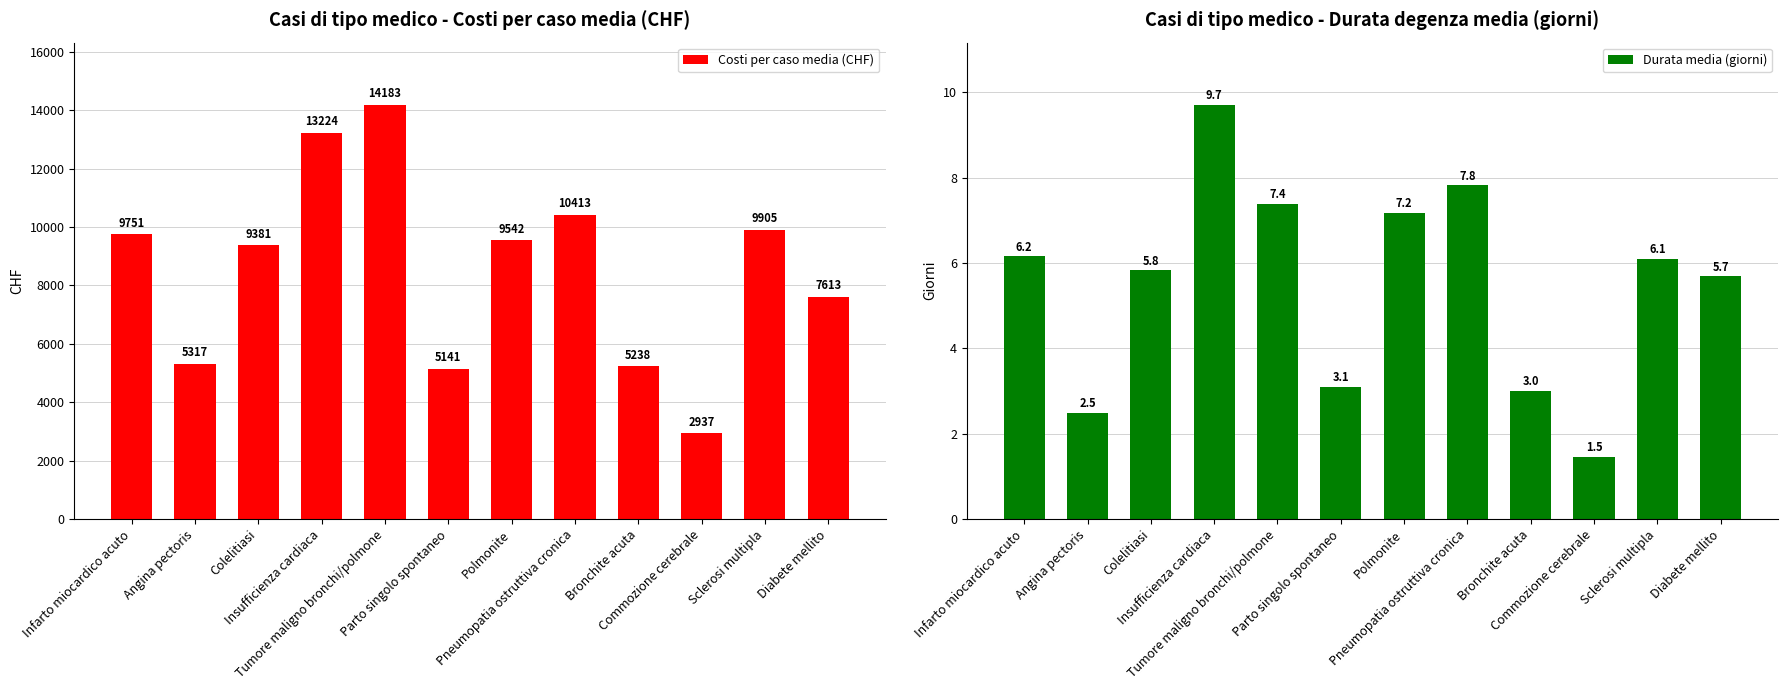

Which series has the largest total across all categories?

Costi per caso media (CHF)